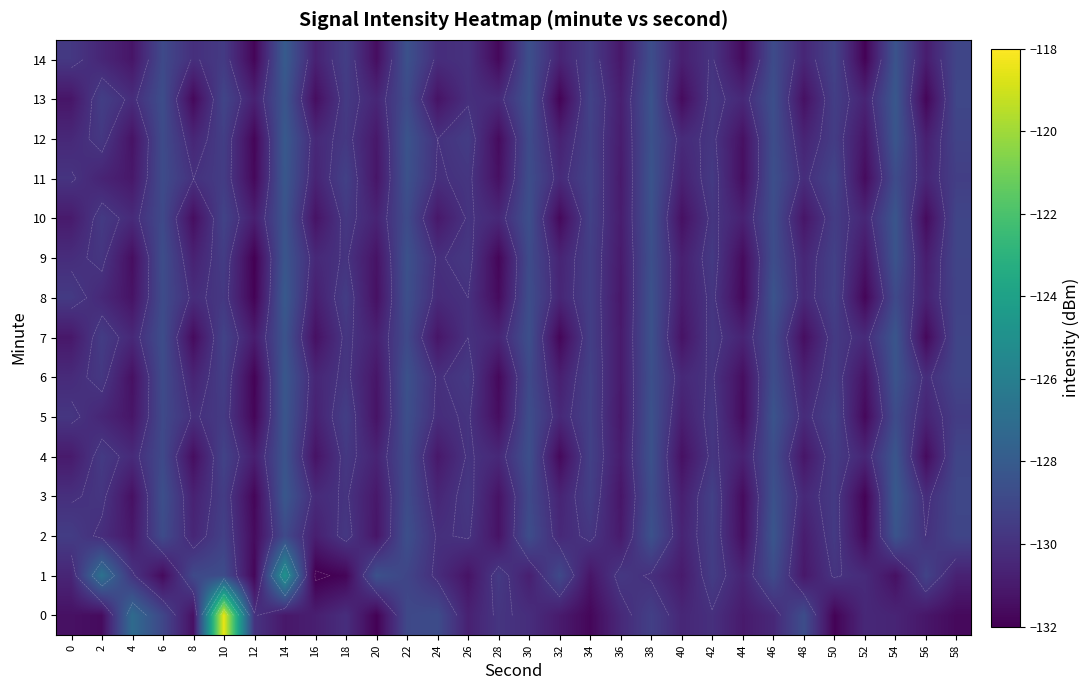

What is the average value of the 3 series?

-130.0